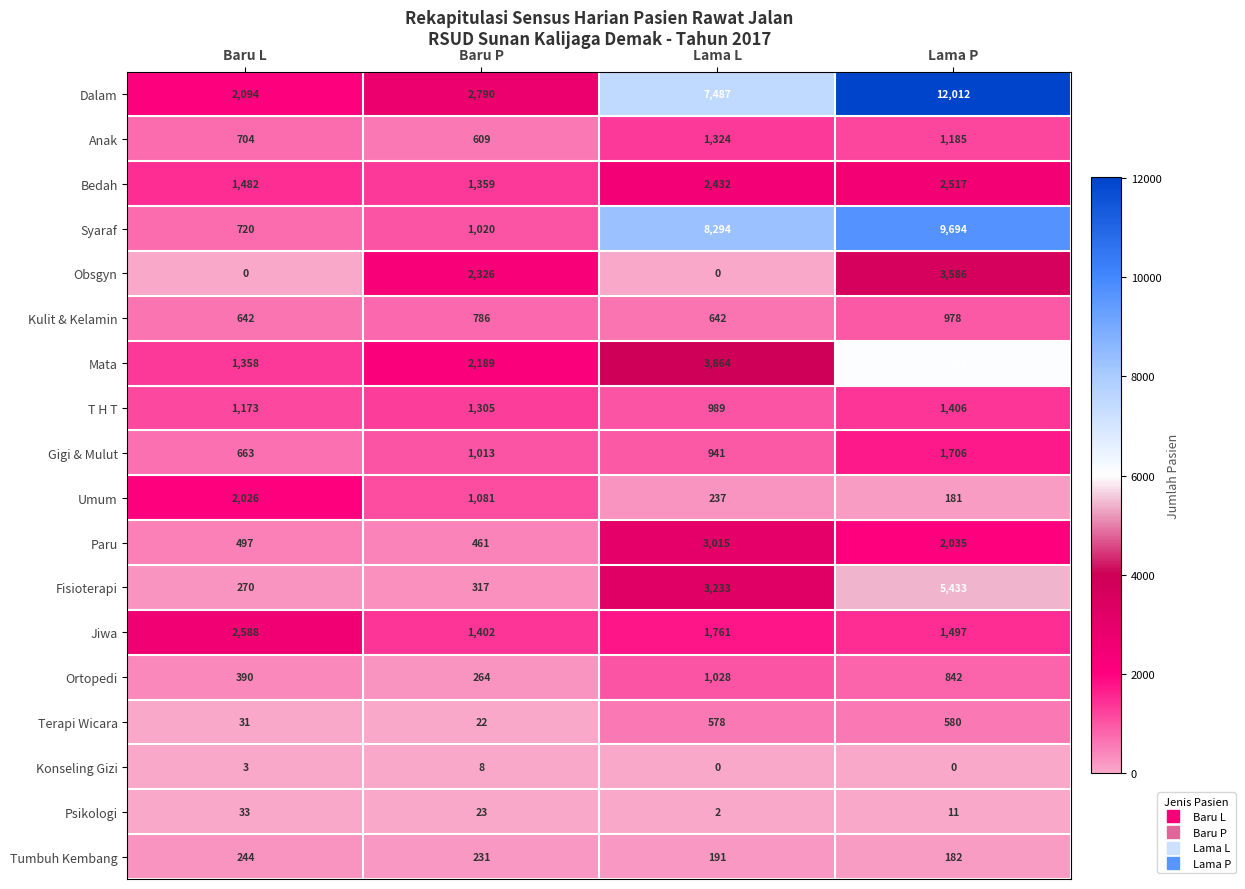

At which category does the chart reach its peak across all series?

Lama P